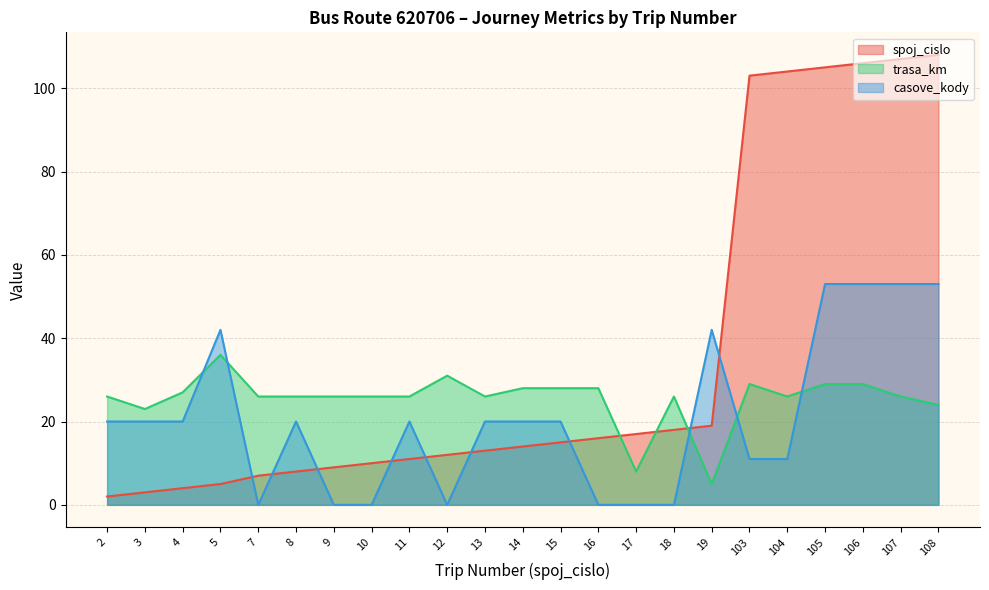

Reading left to right, transcribe all the data shown in this chart.

spoj_cislo: 2	3	4	5	7	8	9	10	11	12	13	14	15	16	17	18	19	103	104	105	106	107	108
trasa_km: 26	23	27	36	26	26	26	26	26	31	26	28	28	28	8	26	5	29	26	29	29	26	24
casove_kody: 20	20	20	42	0	20	0	0	20	0	20	20	20	0	0	0	42	11	11	53	53	53	53